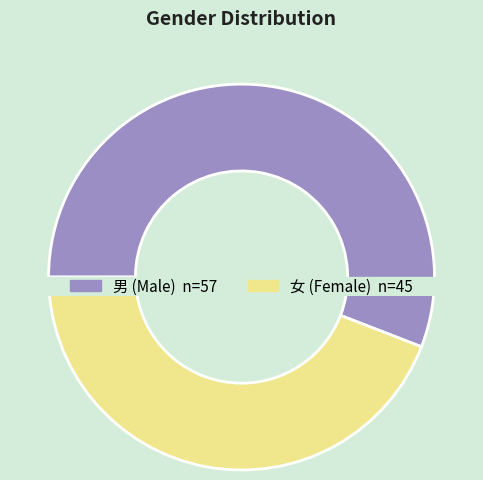

How much of the chart is everything except 男?

44.1%